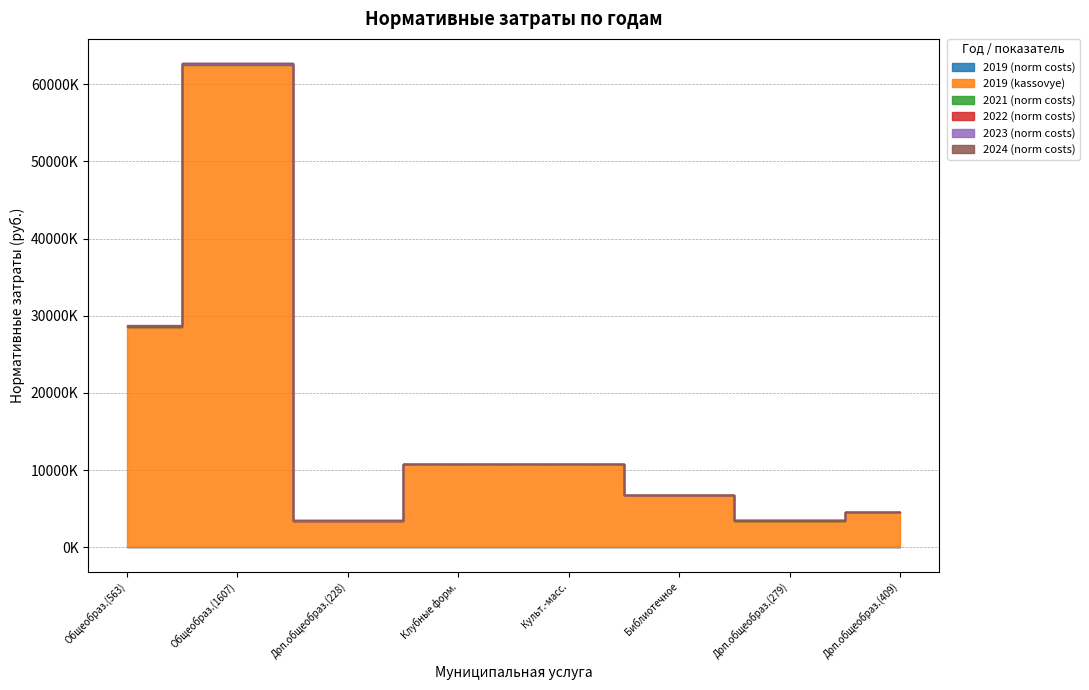

Reading left to right, transcribe all the data shown in this chart.

2019 (norm costs): 50494.6	38868.7	14984.5	3516.7	3516.7	93.1	14984.5	11043.0
2019 (kassovye): 28428452.0	62462026.9	3416464.4	10813750.0	10813750.0	6716315.0	3416464.4	4516597.3
2021 (norm costs): 80366.0	62903.7	17341.0	4044.4	2024.4	96.7	21007.2	14846.3
2022 (norm costs): 91007.5	63680.5	19896.4	4440.5	2065.0	103.2	25135.8	16331.0
2023 (norm costs): 77874.5	50593.2	17934.8	3780.3	1761.6	88.6	21498.2	15510.0
2024 (norm costs): 81333.2	50536.8	17934.8	3780.3	1761.6	88.2	21498.2	15510.0